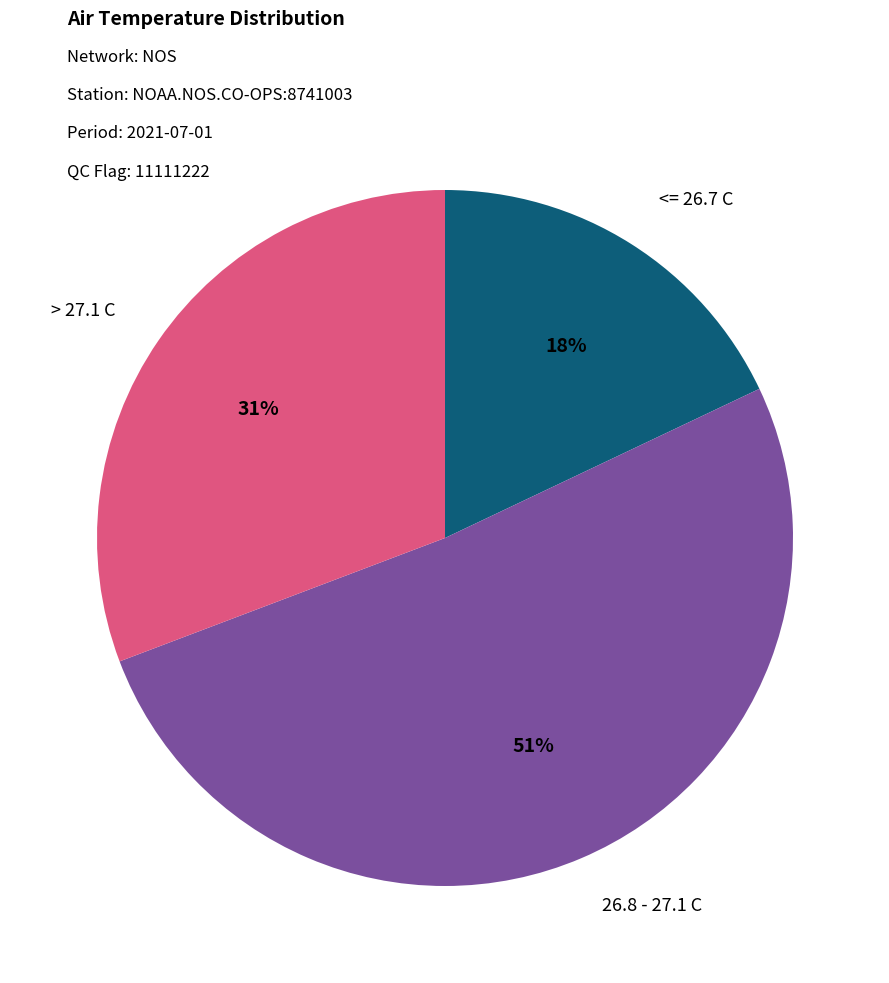

Count the number of slices in the pie.

3